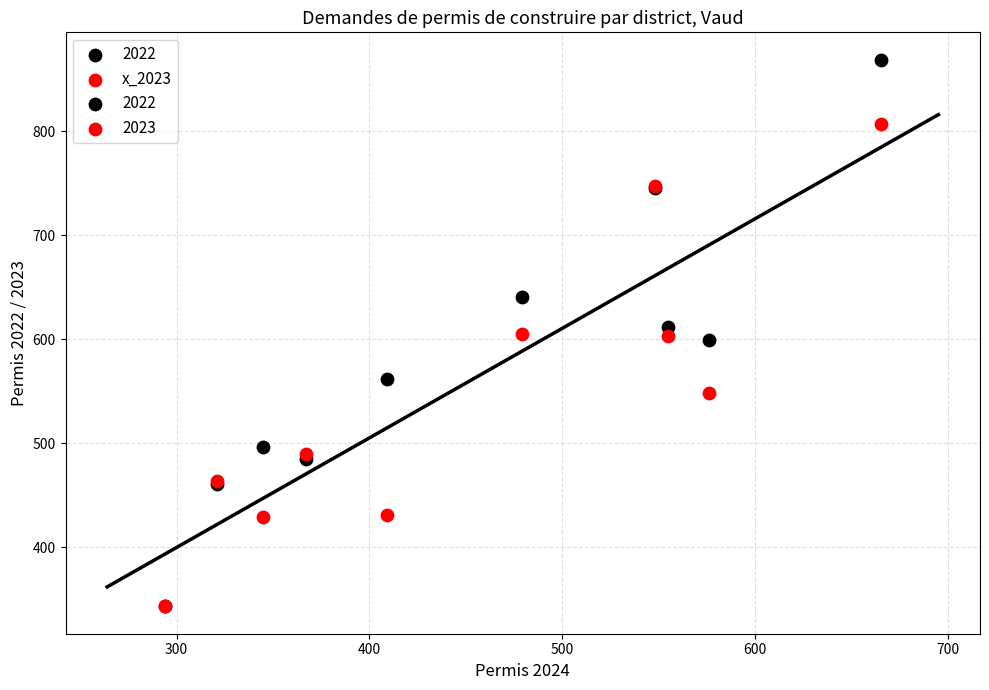

In the x_2023 series, what Y value is closest to 575?

548